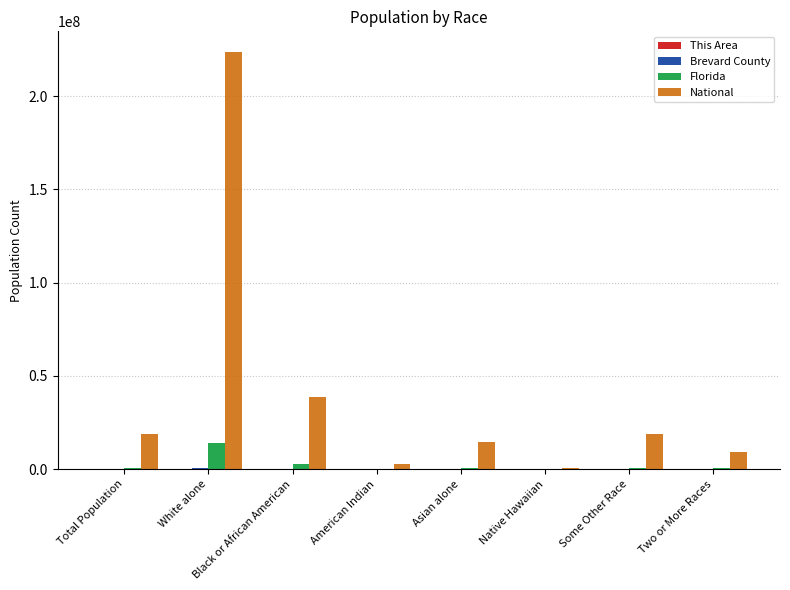

What is the sum of all Florida values?

19344686